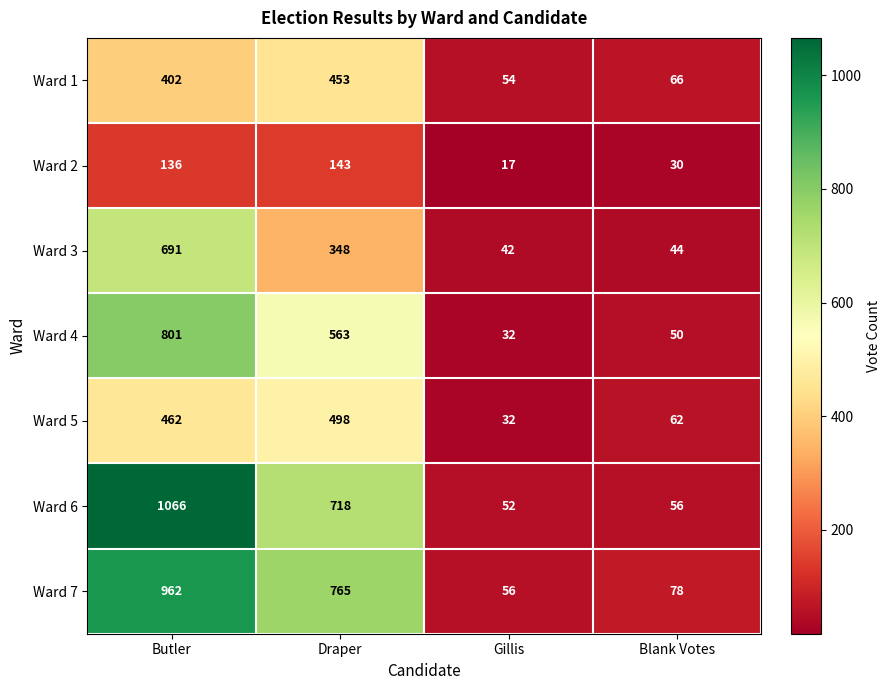

Reading right to left, transcribe all the data shown in this chart.

Ward 1: Blank Votes=66	Gillis=54	Draper=453	Butler=402
Ward 2: Blank Votes=30	Gillis=17	Draper=143	Butler=136
Ward 3: Blank Votes=44	Gillis=42	Draper=348	Butler=691
Ward 4: Blank Votes=50	Gillis=32	Draper=563	Butler=801
Ward 5: Blank Votes=62	Gillis=32	Draper=498	Butler=462
Ward 6: Blank Votes=56	Gillis=52	Draper=718	Butler=1066
Ward 7: Blank Votes=78	Gillis=56	Draper=765	Butler=962